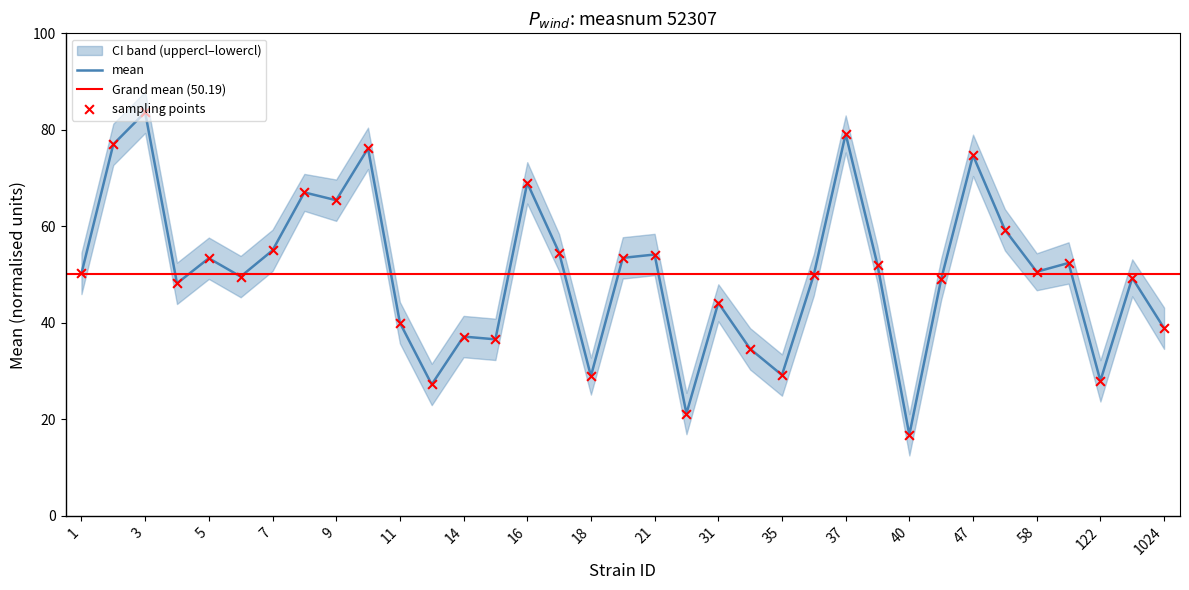

Which series reaches the minimum Y coordinate?

mean